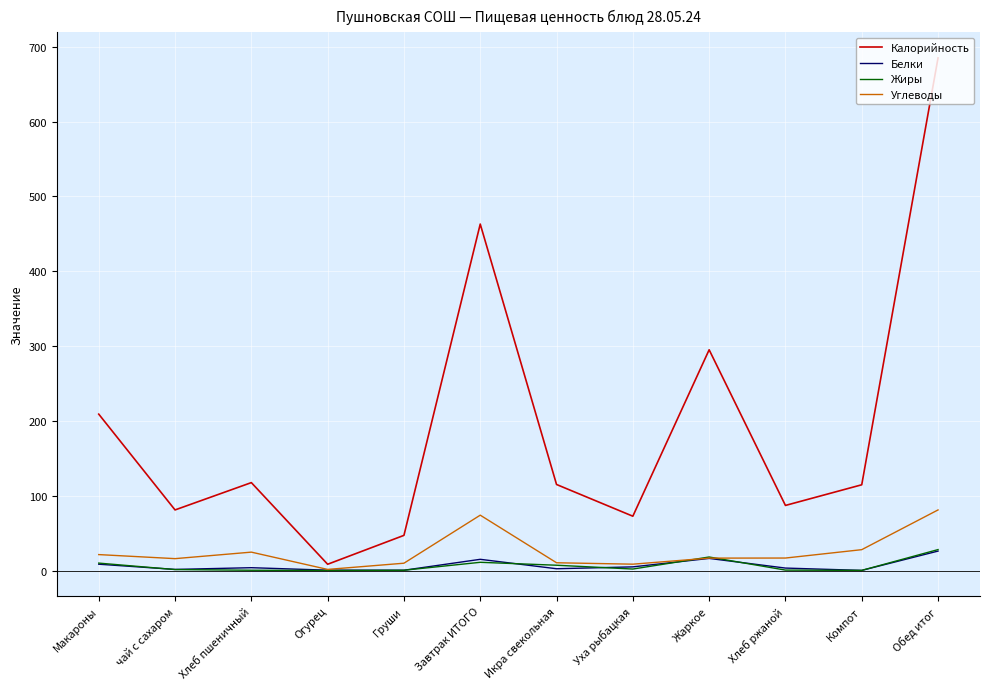

At which category is the sum across all series the highest?

Обед итог